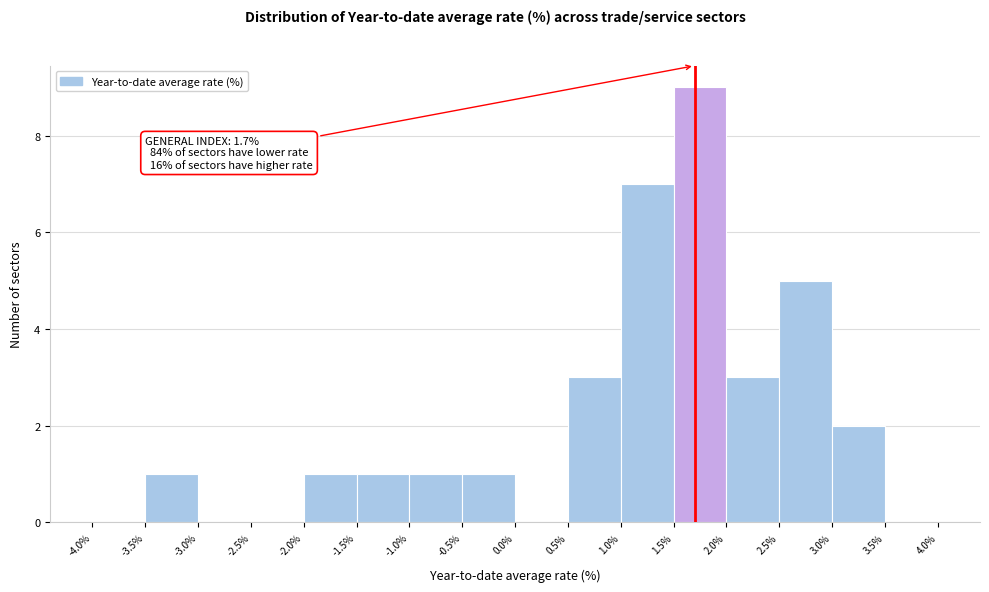

Which range on the x-axis has the tallest bar?

1.5% to 2.0%